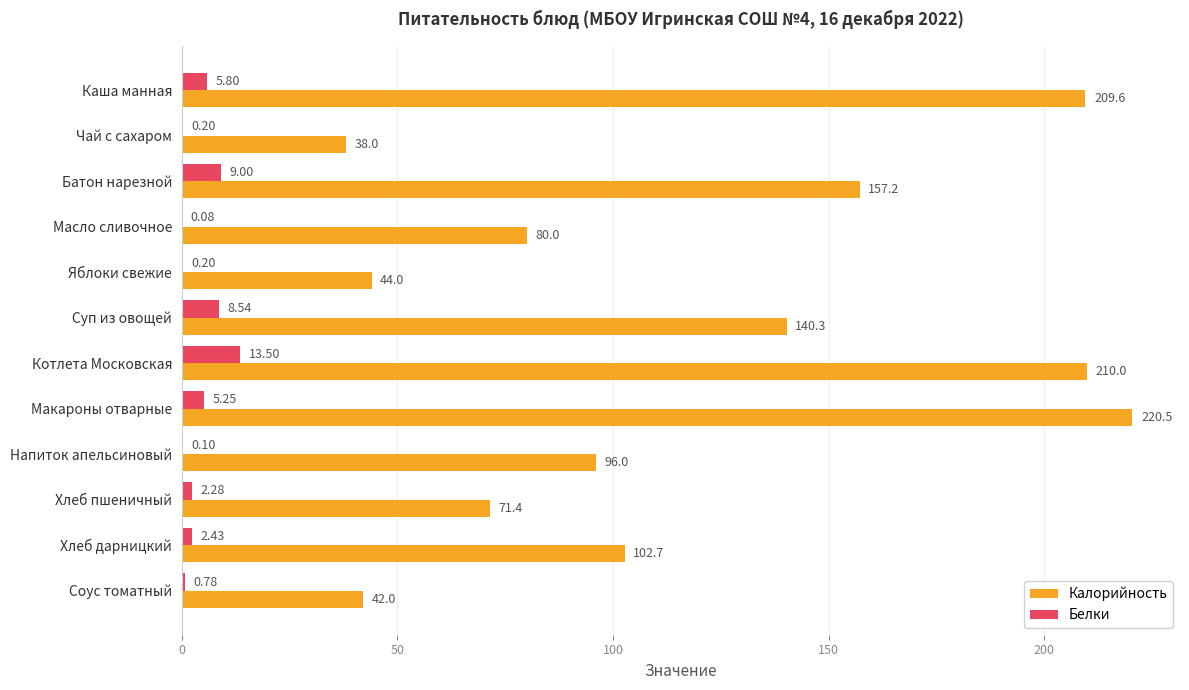

Between Яблоки свежие and Макароны отварные, which series saw the biggest shift?

Калорийность